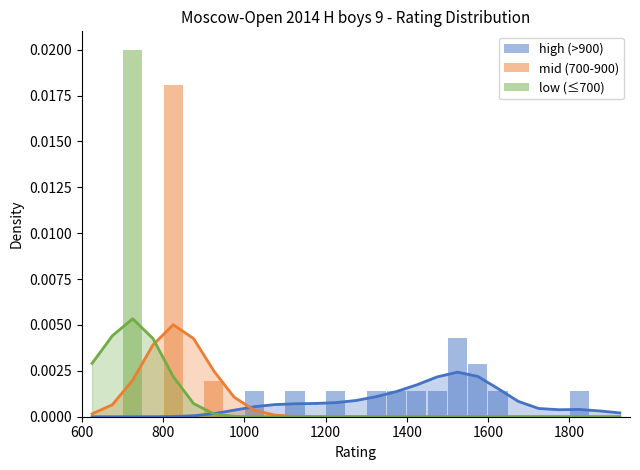

Is it true that mid (700-900) equals 0.0 at 600?

True